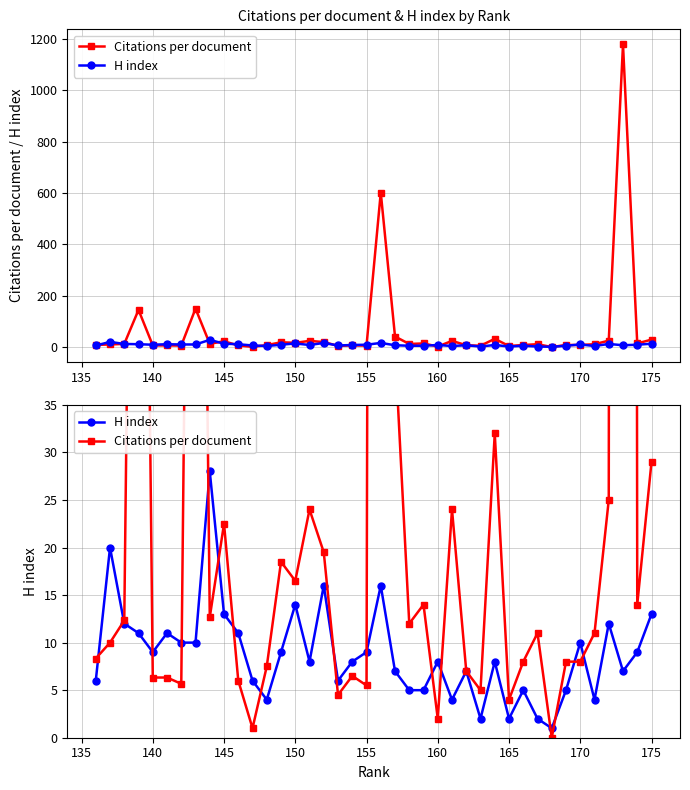

True or false: Citations per document and H index cross at least once.

True